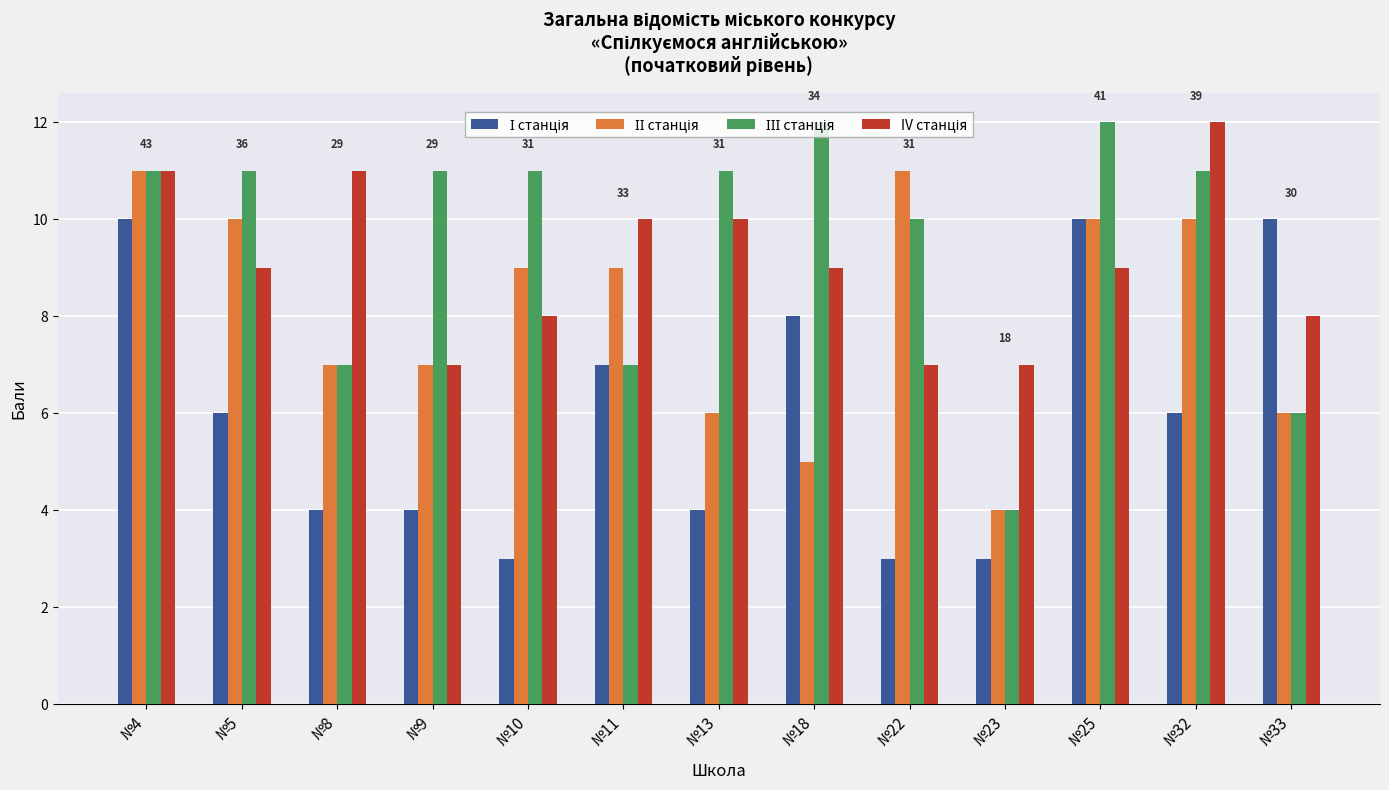

How many categories are shown in the chart?

13